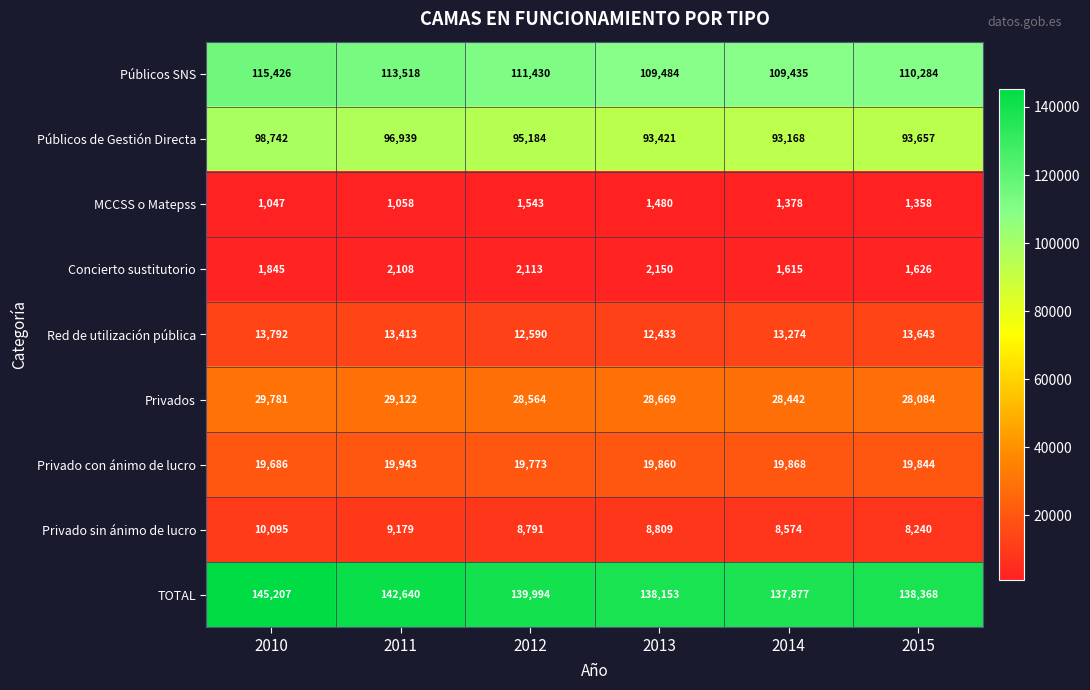

Is it true that Privado sin ánimo de lucro equals 11959 at 2013?

False